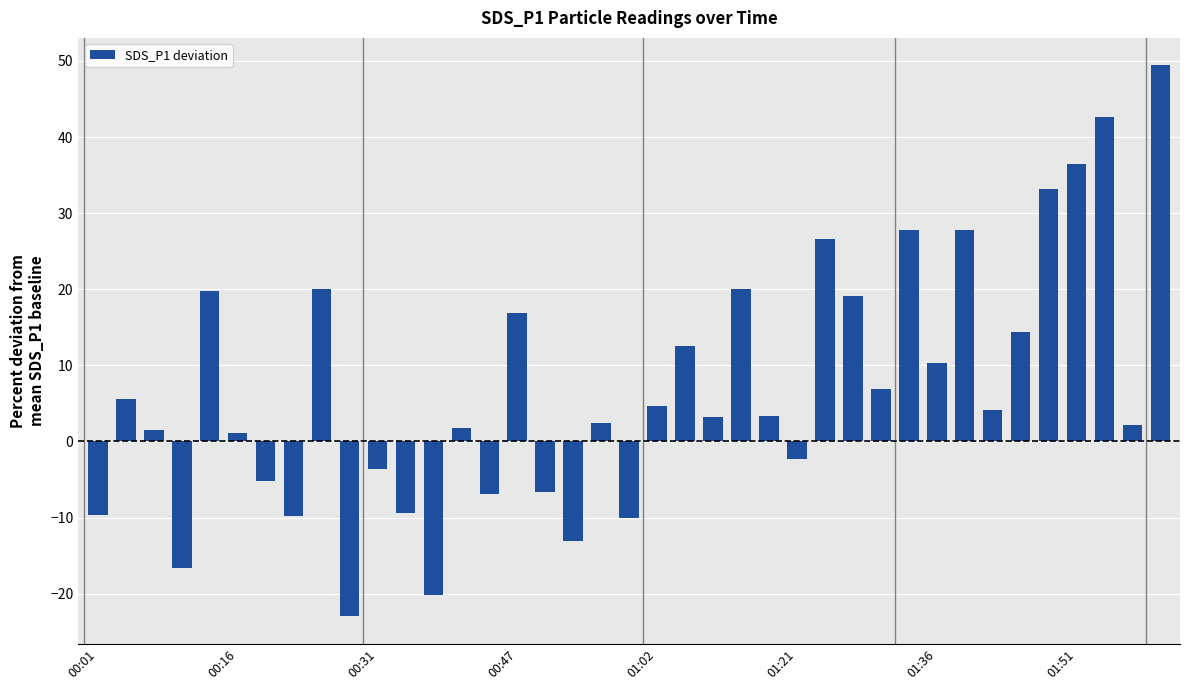

What is the difference between the maximum and minimum values?

72.4